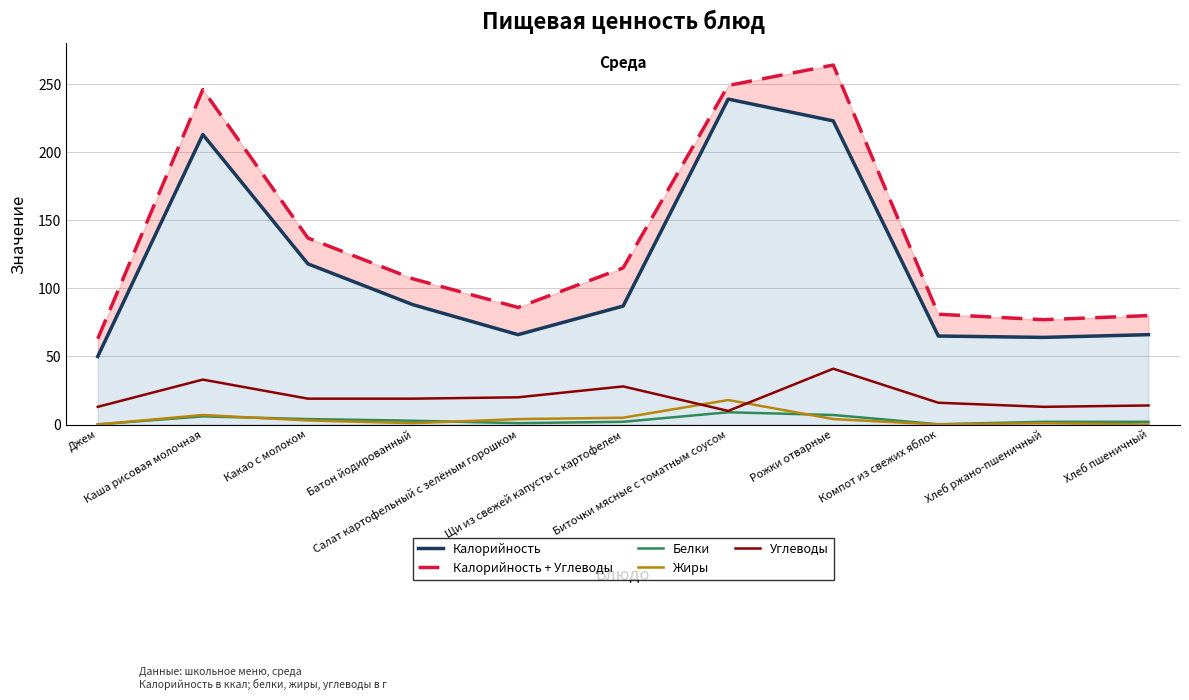

What is the sum of all Белки values?

36.1